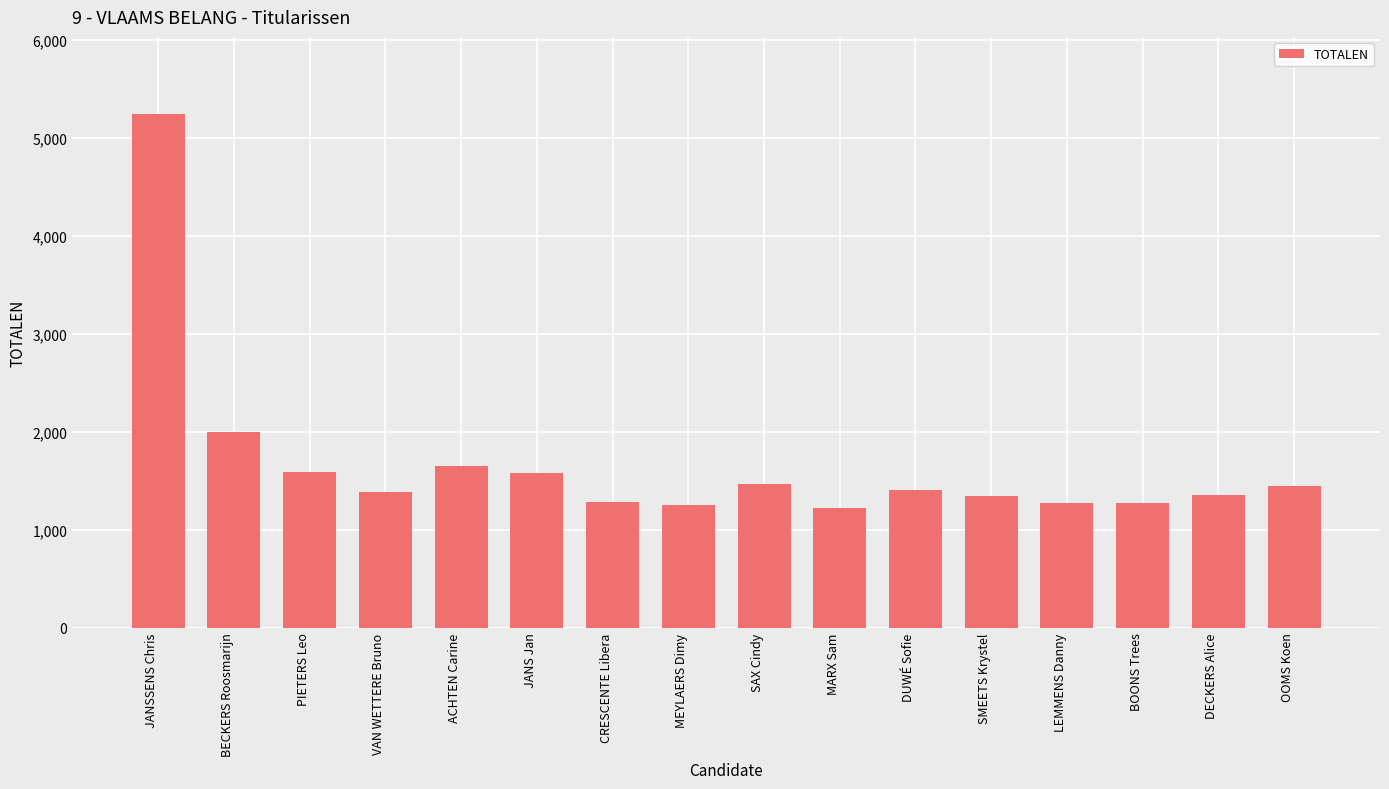

Which has a higher value, MARX Sam or JANS Jan?

JANS Jan